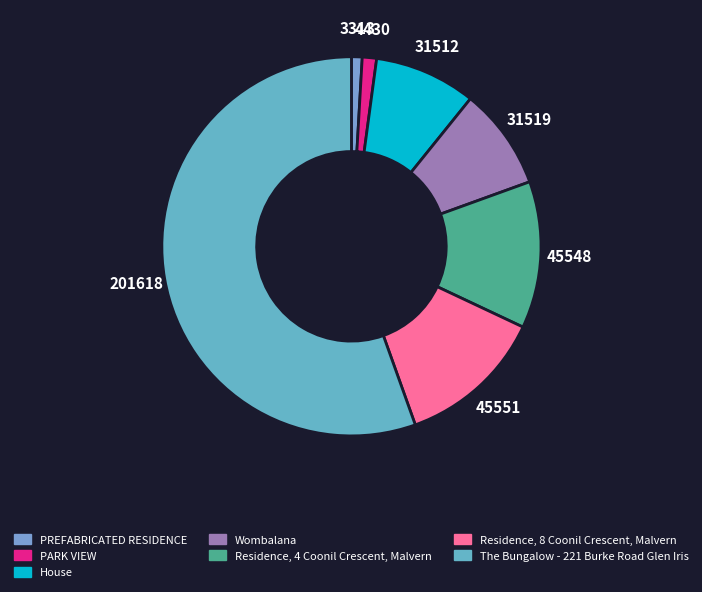

To the nearest percent, what portion does PARK VIEW represent?

1%